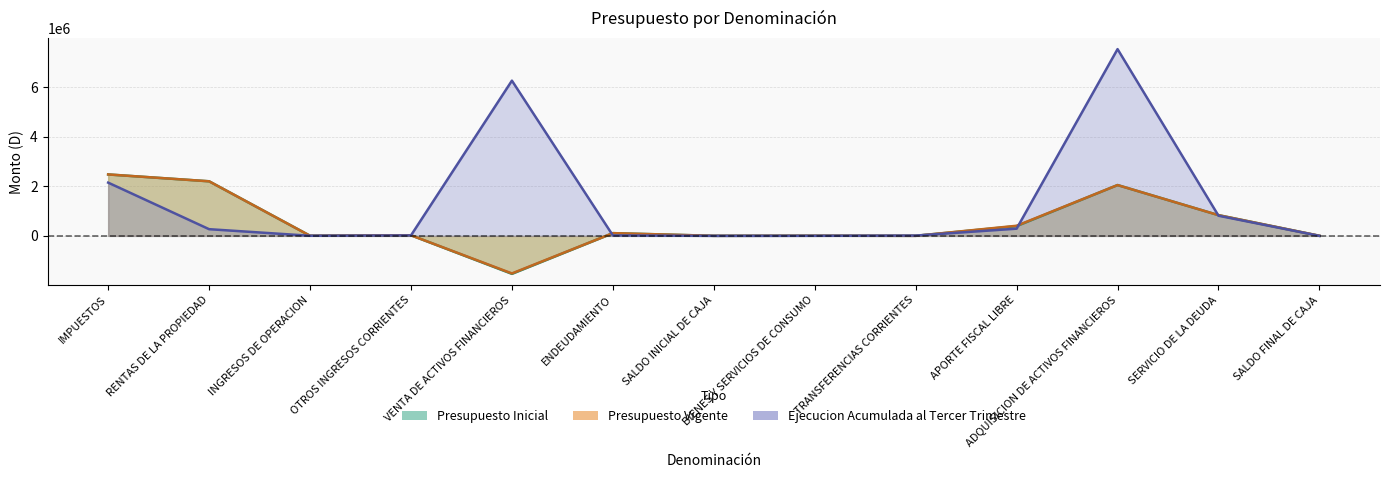

True or false: Ejecucion Acumulada al Tercer Trimestre has a value of 12070 at TRANSFERENCIAS CORRIENTES.

True